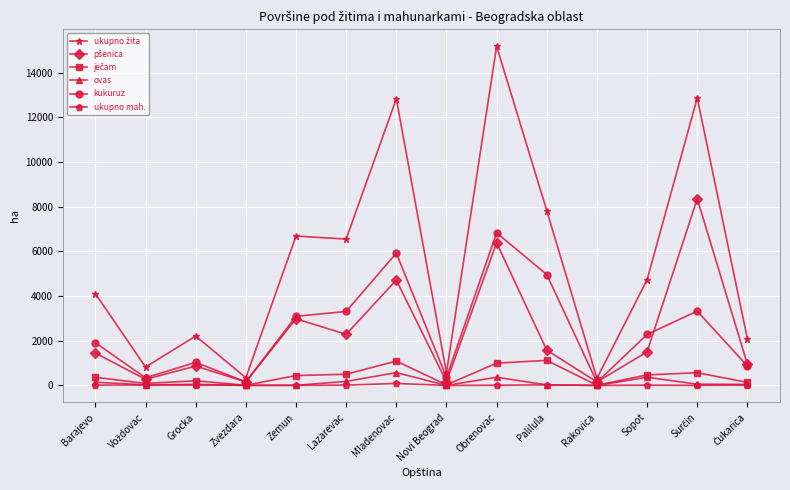

At which category is the sum across all series the highest?

Obrenovac